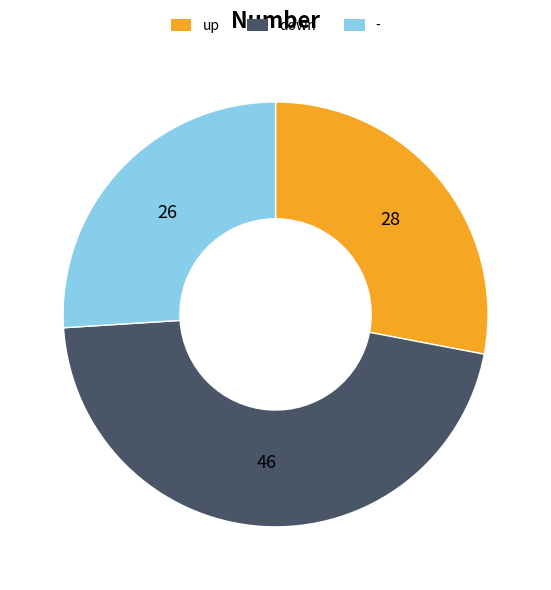

True or false: up accounts for 28% of the total.

True